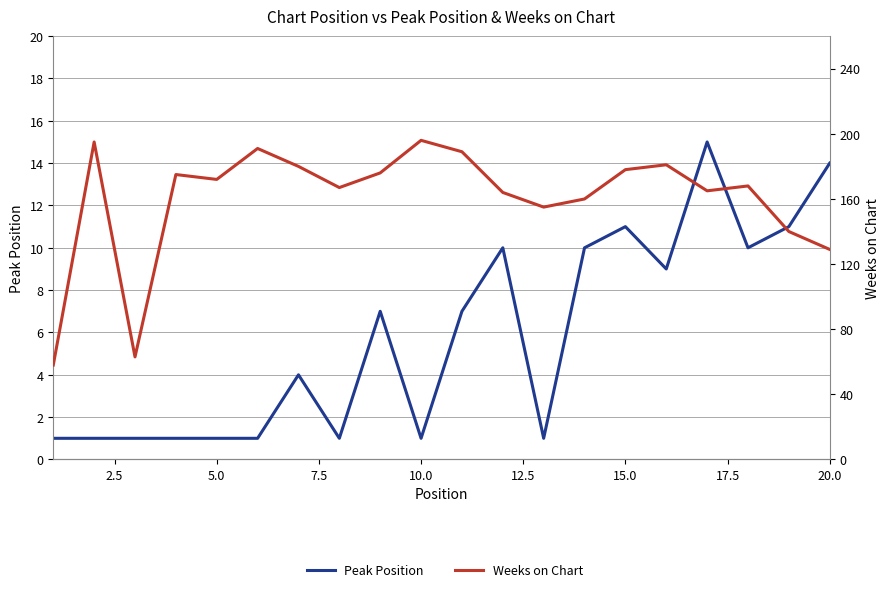

What is the difference between the maximum and minimum values in the Weeks on Chart series?

138